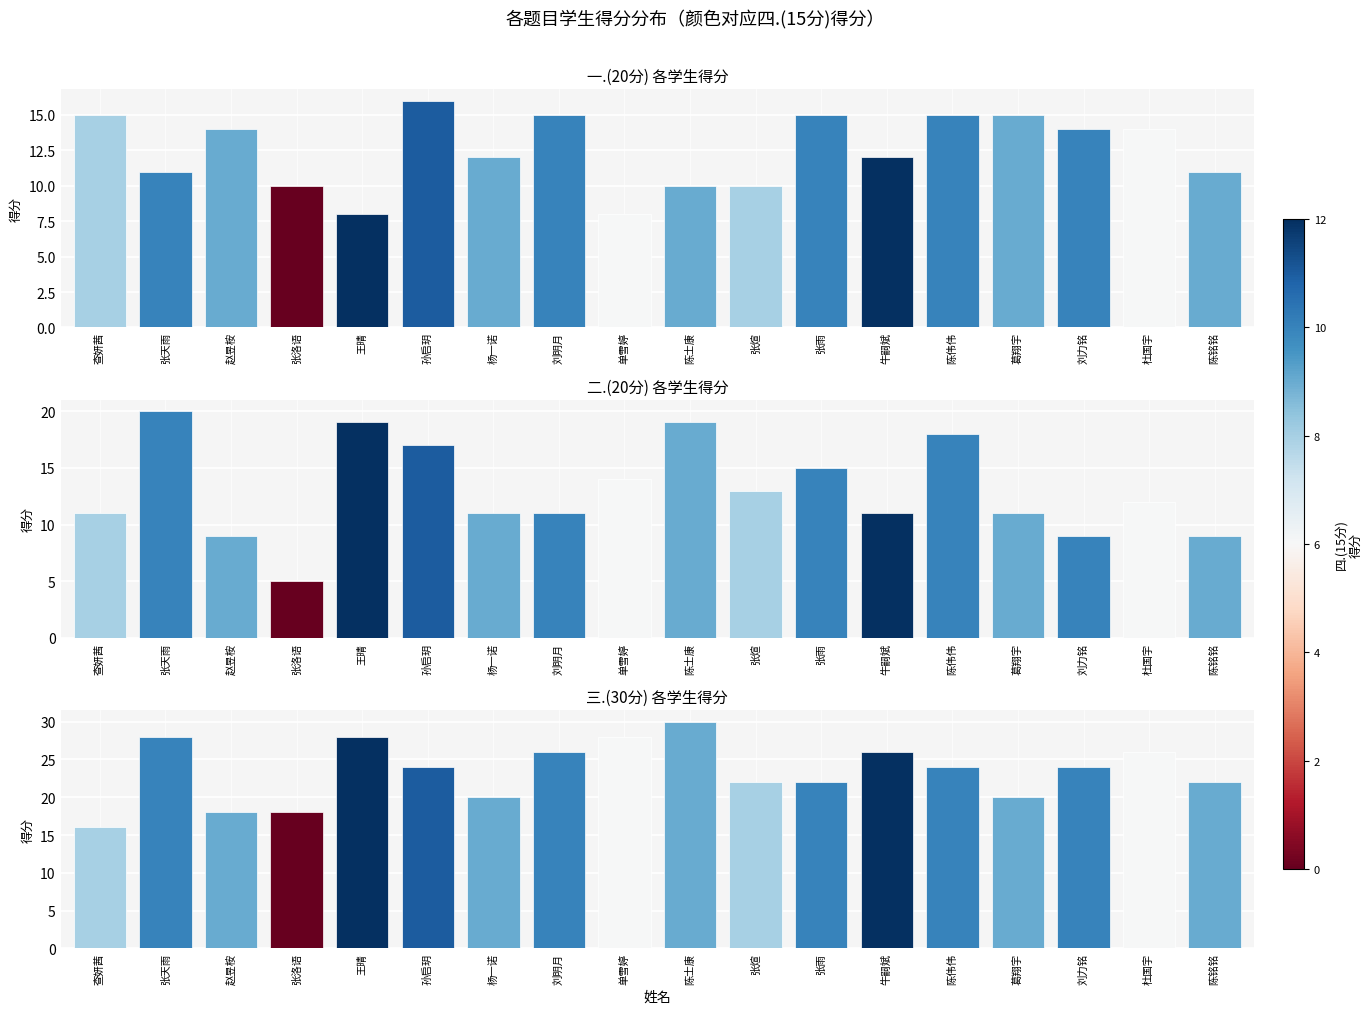

At 孙启玥, list the series in order from smallest to largest.

一.(20分) 各学生得分, 二.(20分) 各学生得分, 三.(30分) 各学生得分